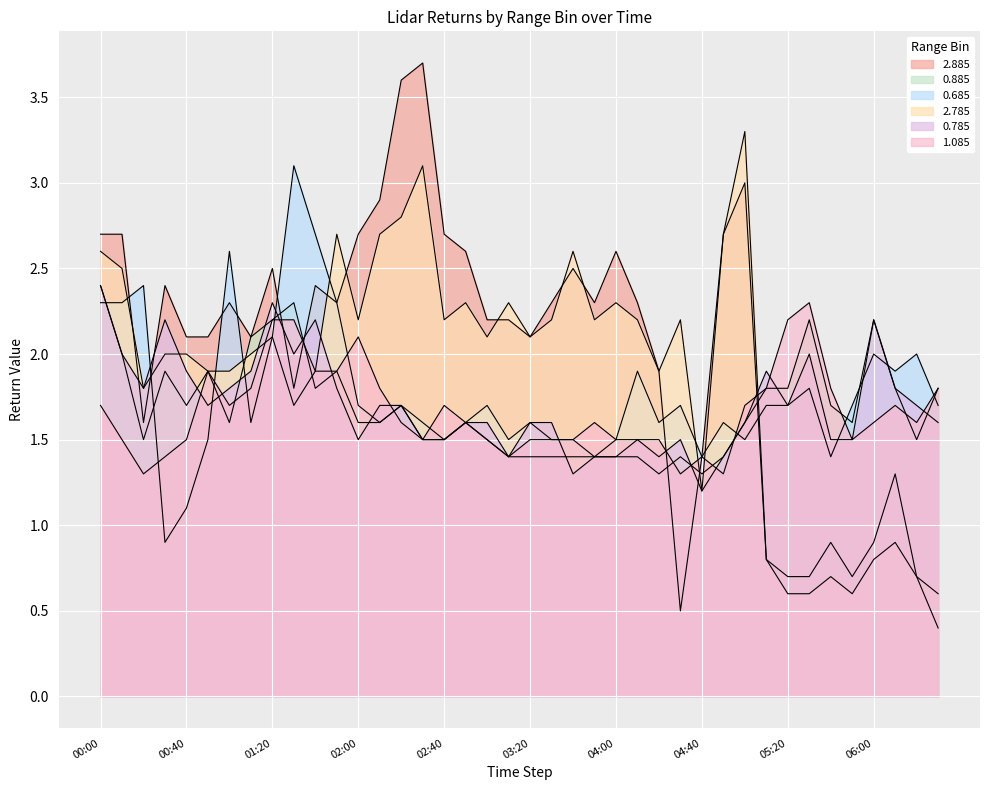

Read the 2.885 value at 2018/01/03 03:10.

2.2